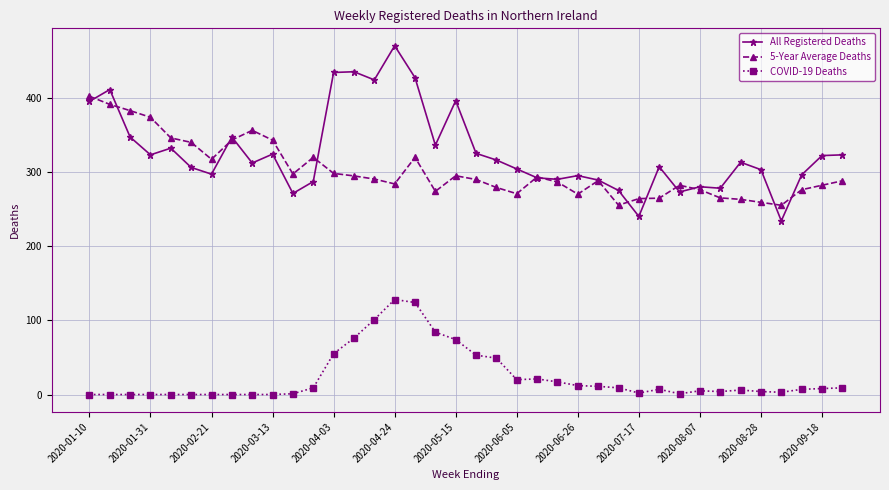

List the series in order of their peak value, lowest first.

COVID-19 Deaths, 5-Year Average Deaths, All Registered Deaths